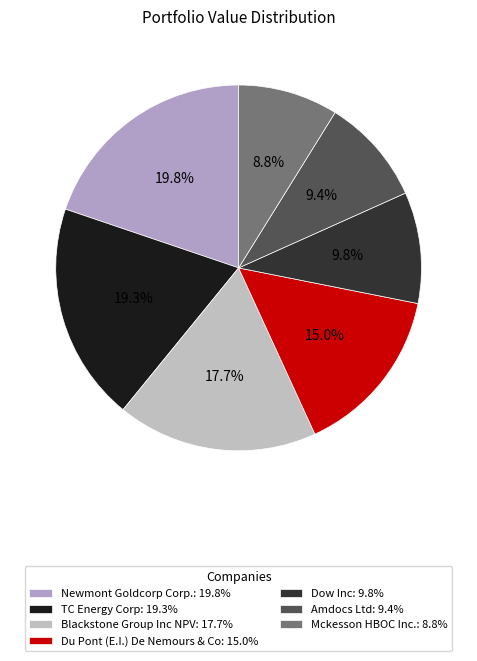

How many segments does this pie chart have?

7